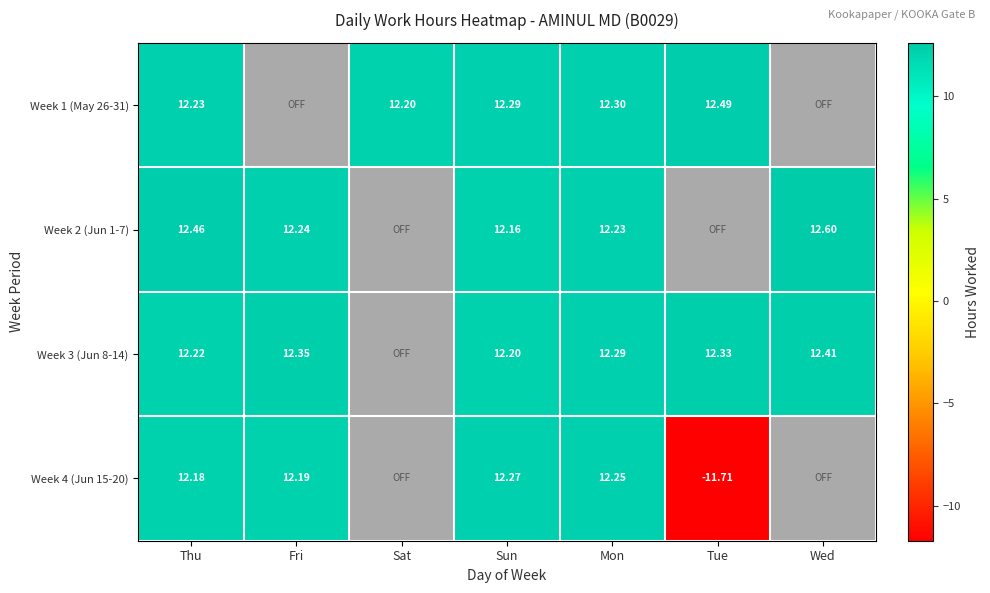

What is the total value across all series at Sun?

48.9